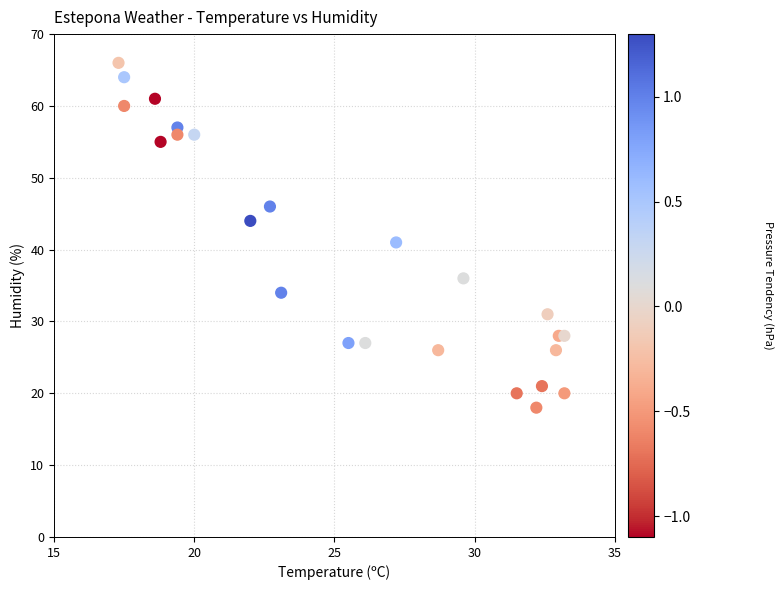

What is the range of Y values (max minus min)?

48